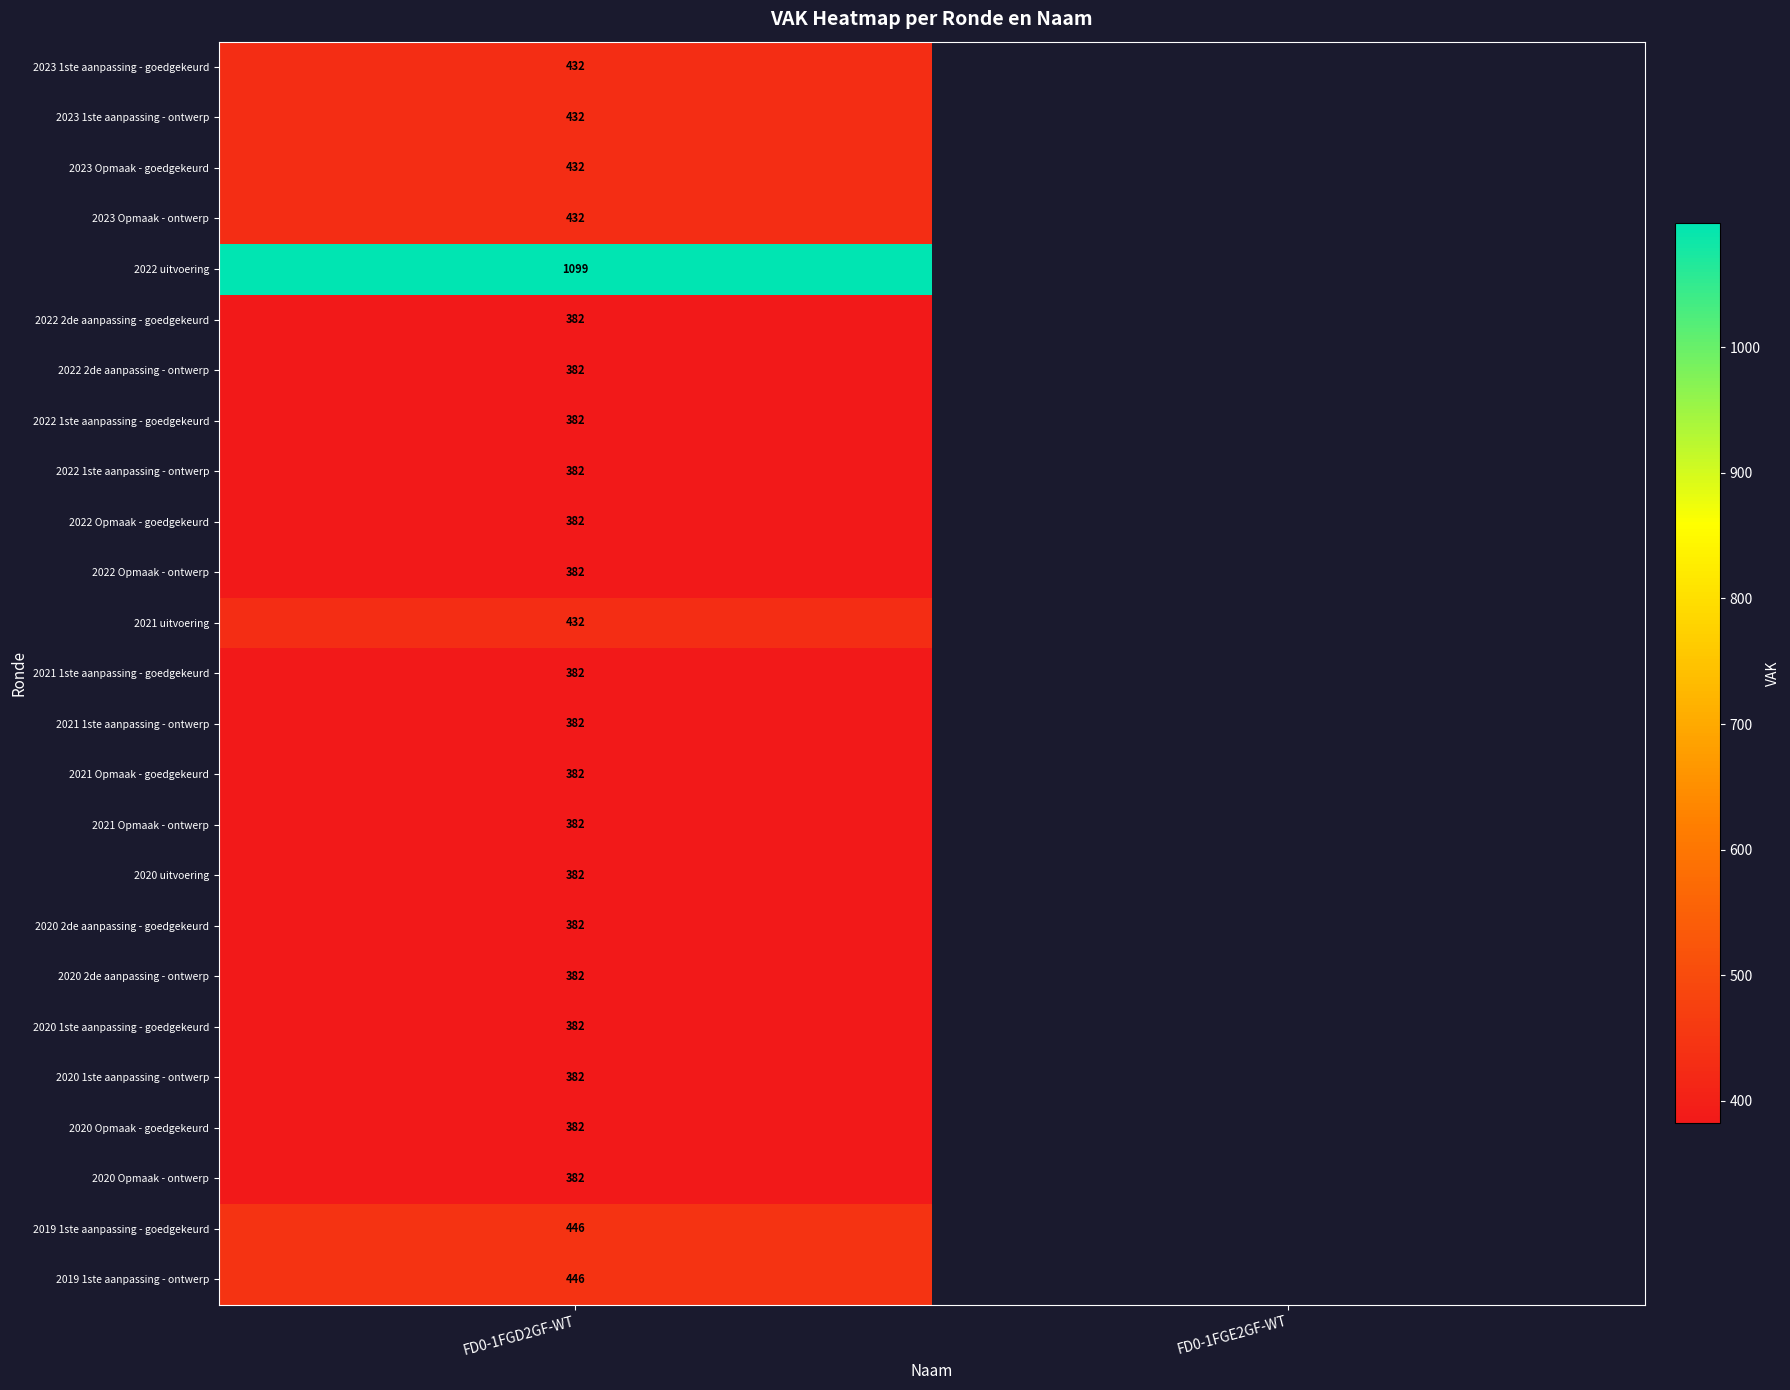

The 2023 1ste aanpassing - ontwerp series shows 432 at FD0-1FGD2GF-WT. True or false?

True